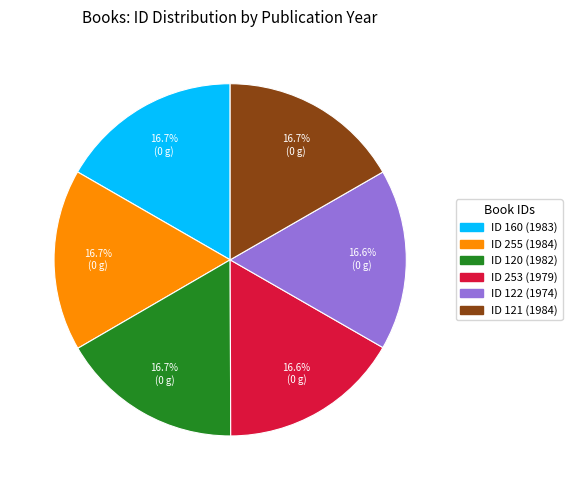

Does any single category account for the majority?

No